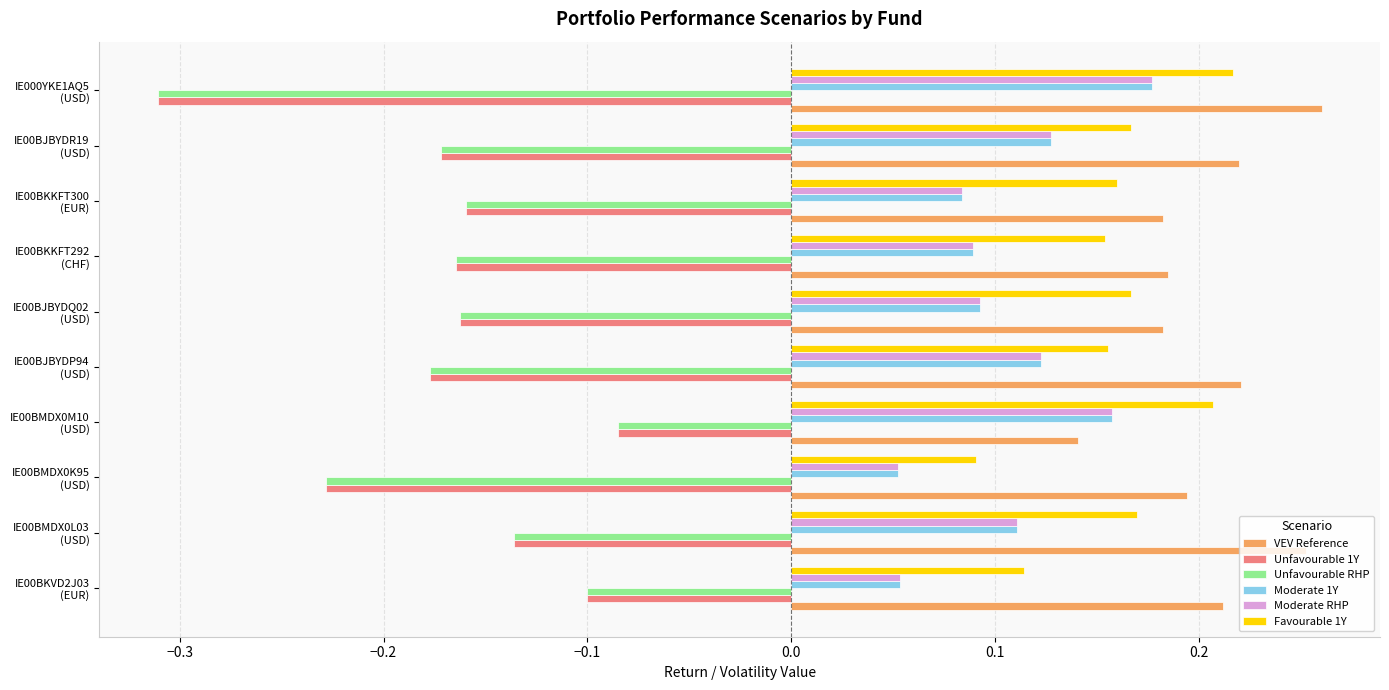

Count the Moderate RHP values in the range 0 to 1.

10